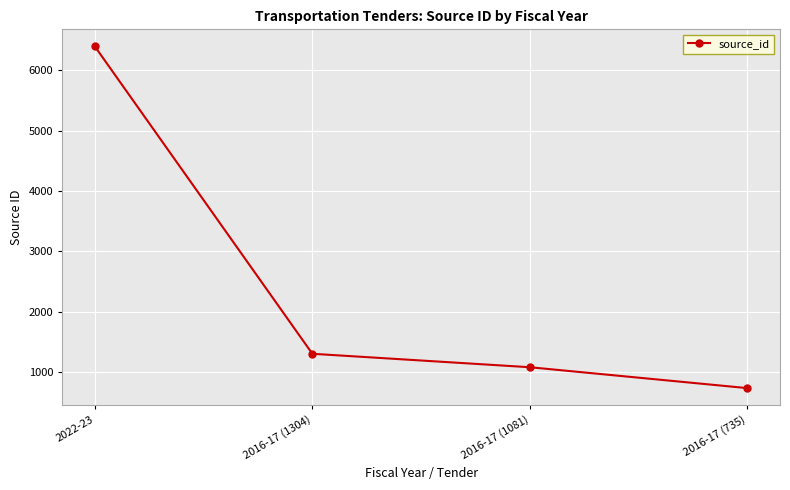

What is the smallest value displayed?

735